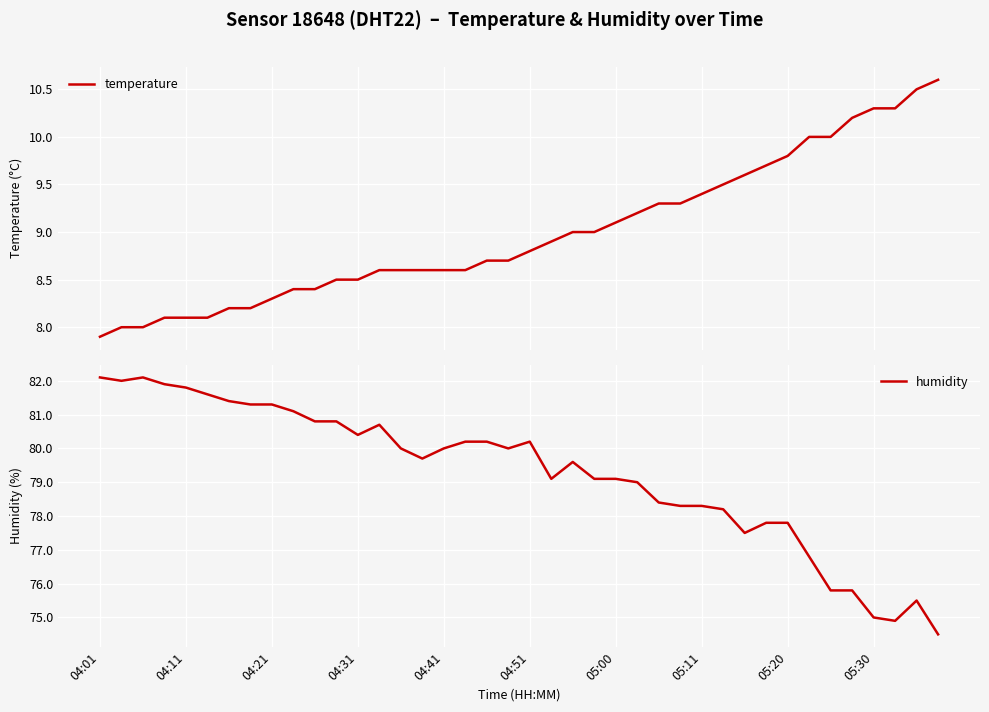

Which series has the largest range (max minus min)?

humidity